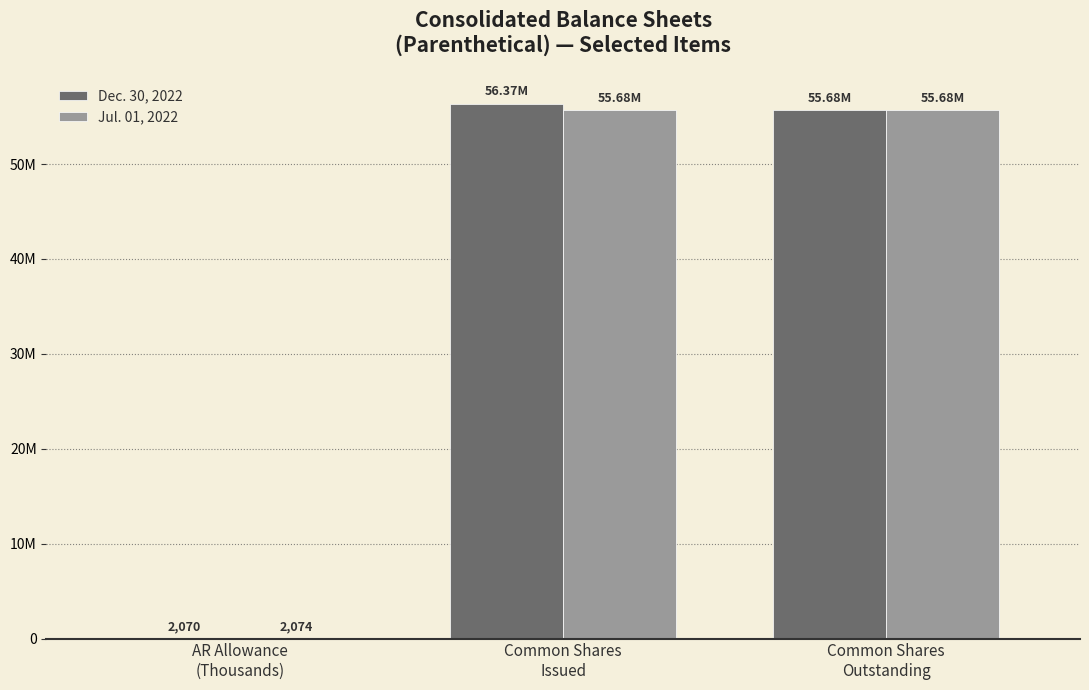

What are all the series names shown in the legend?

Dec. 30, 2022, Jul. 01, 2022